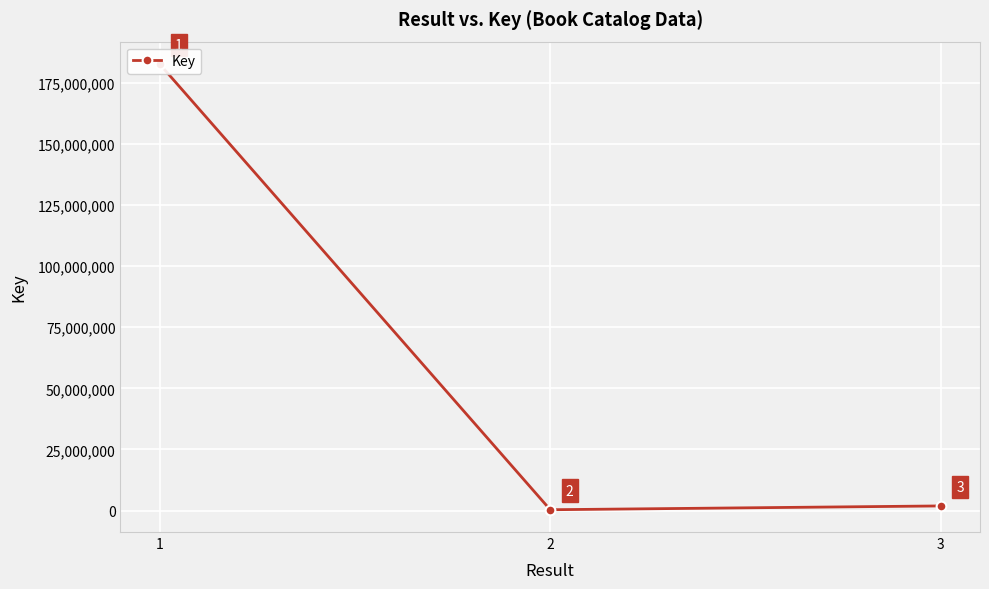

What is the difference between the second highest and minimum values?

1558444